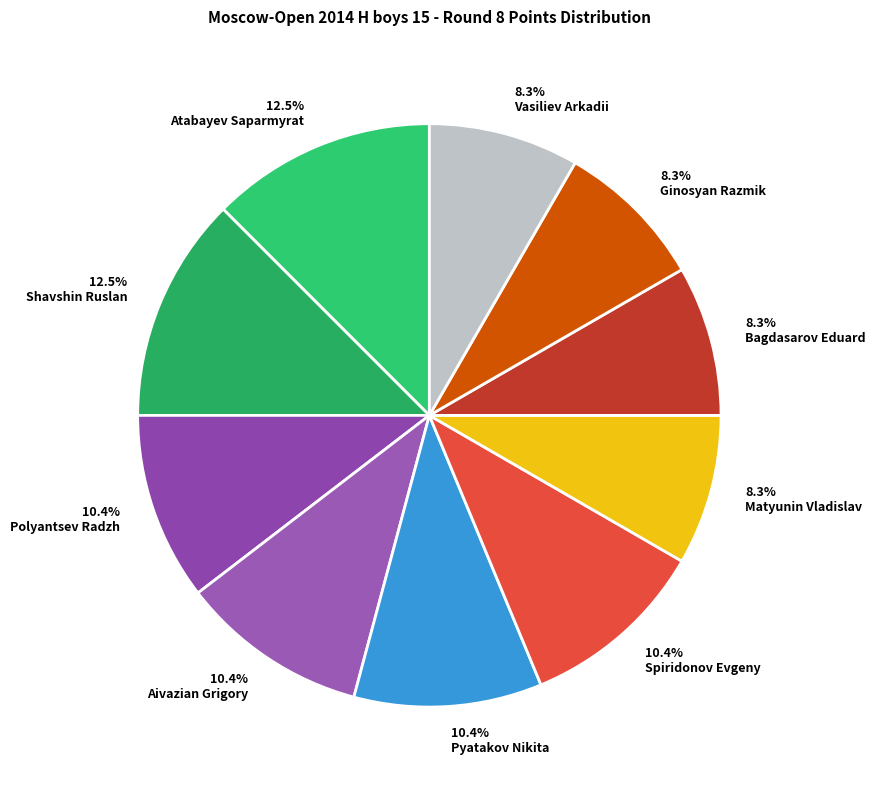

Count the number of slices in the pie.

10